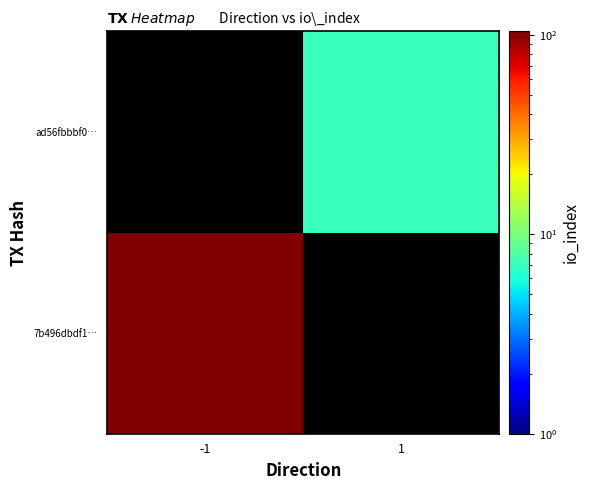

List the labels in order of 7b496dbdf1… value, smallest first.

-1, 1